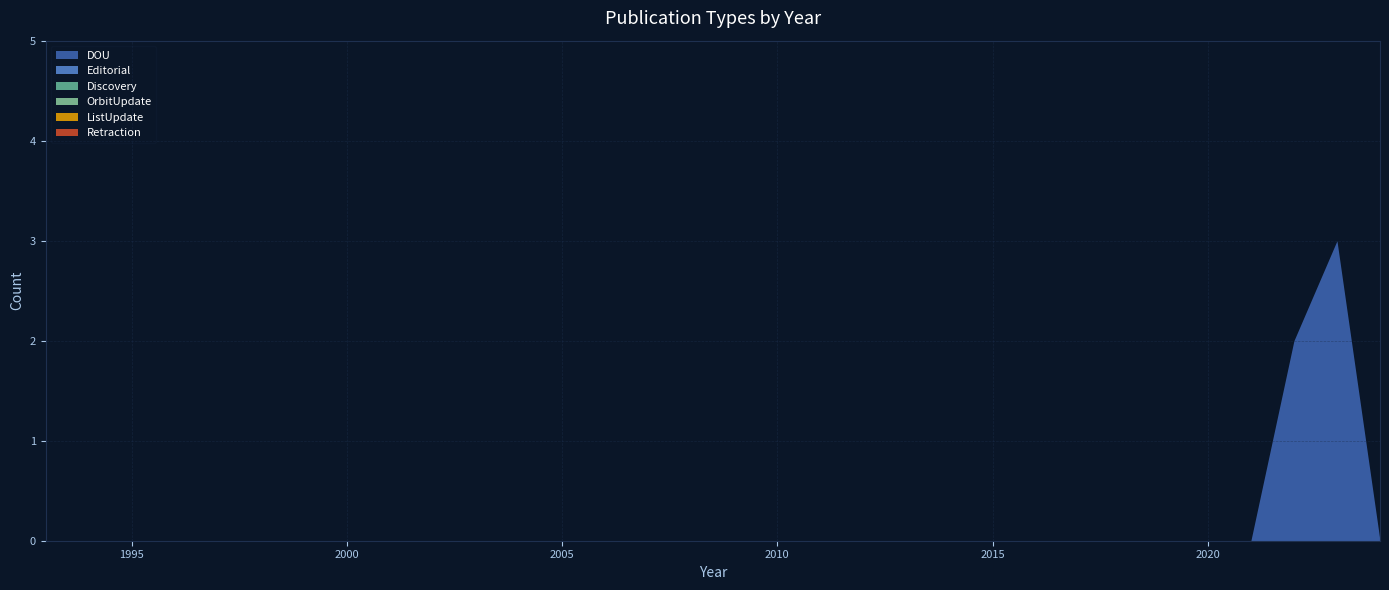

True or false: Editorial has more than 2 interior local peaks.

False